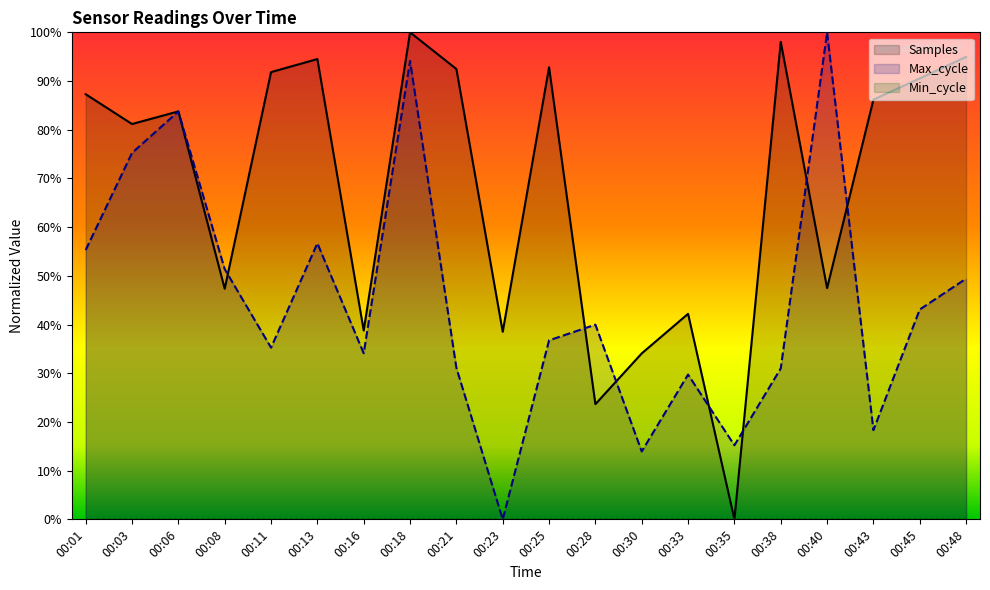

The value of Samples at 00:38 is 98.0. True or false?

True